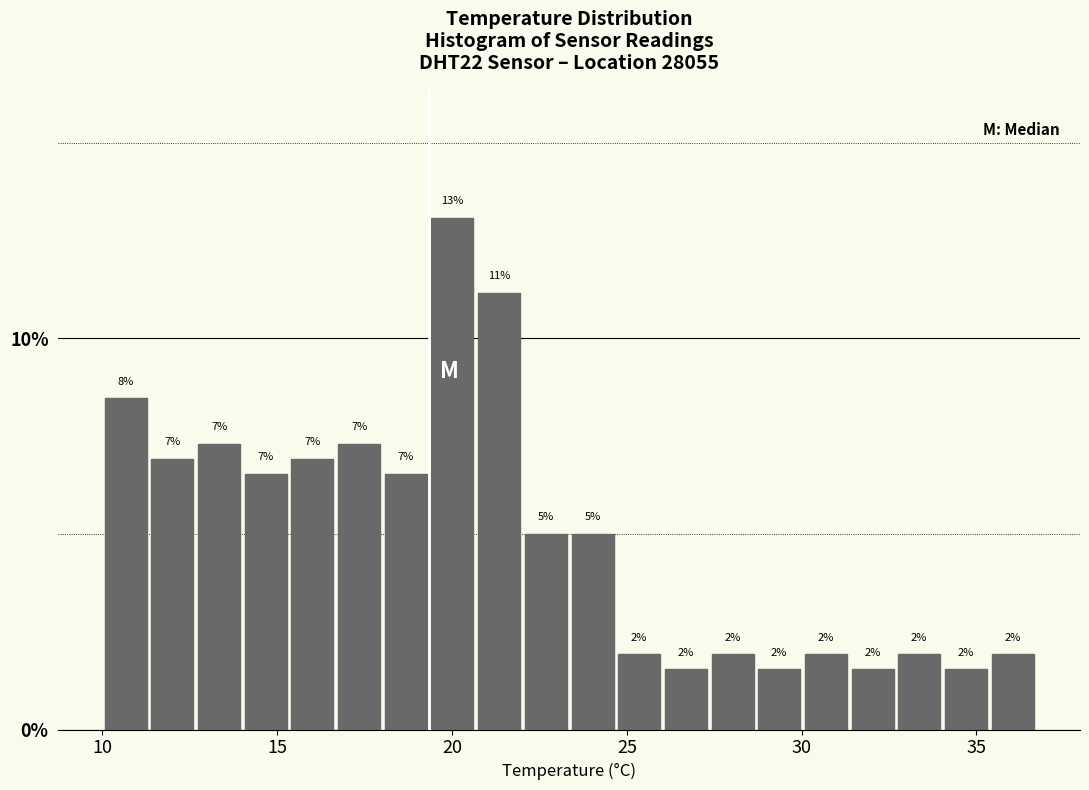

Around what value on the x-axis is the tallest bar? Give the approximate position of its centre, as read against the axis.

20.0